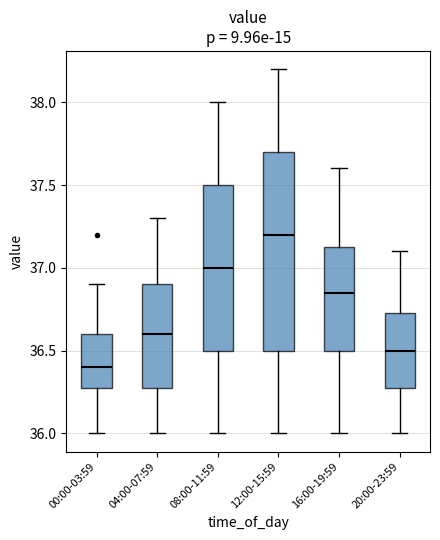

Which box is the tallest, from its lower edge to its upper edge?

12:00-15:59